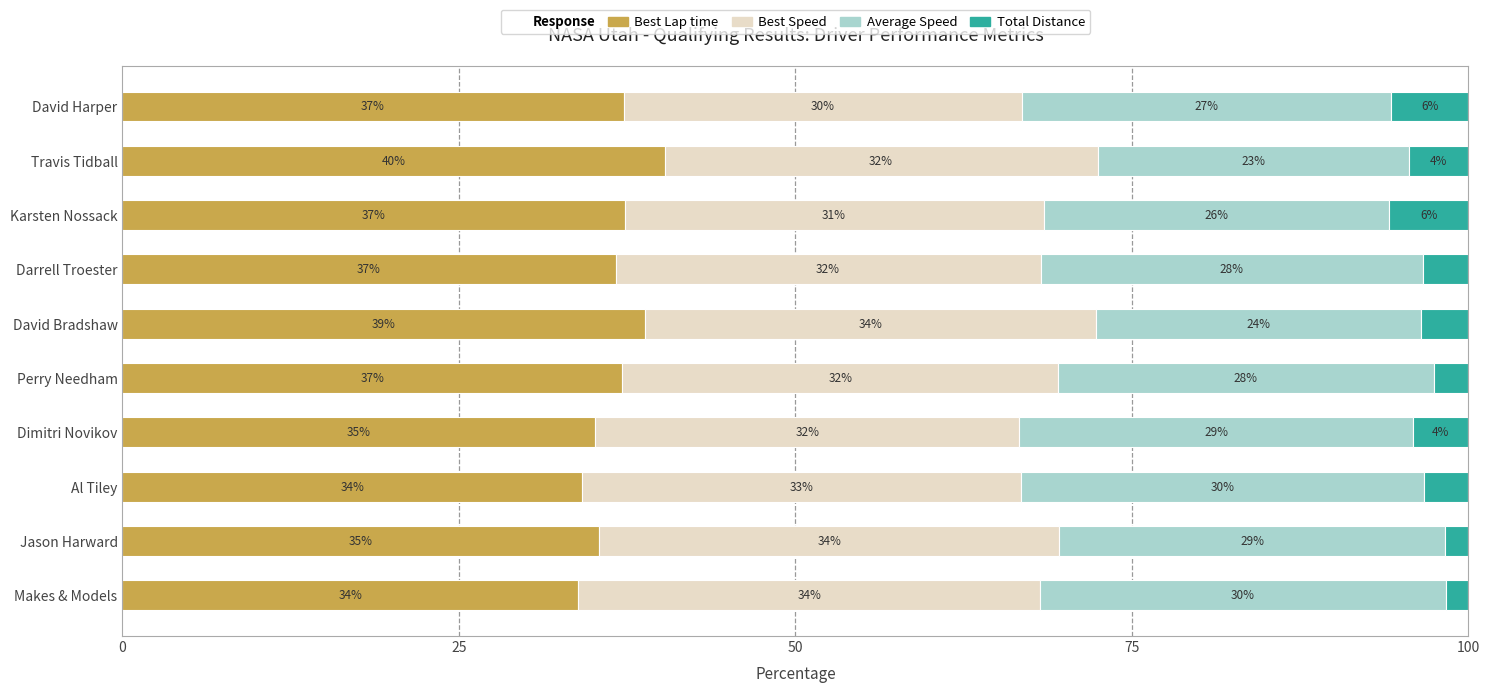

The value of Best Lap time at Al Tiley is 34.1. True or false?

True